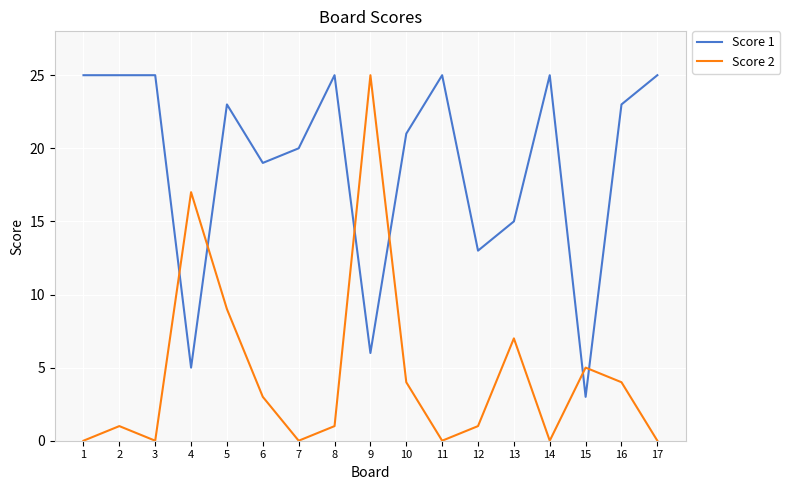

Which series has the widest spread of values?

Score 2